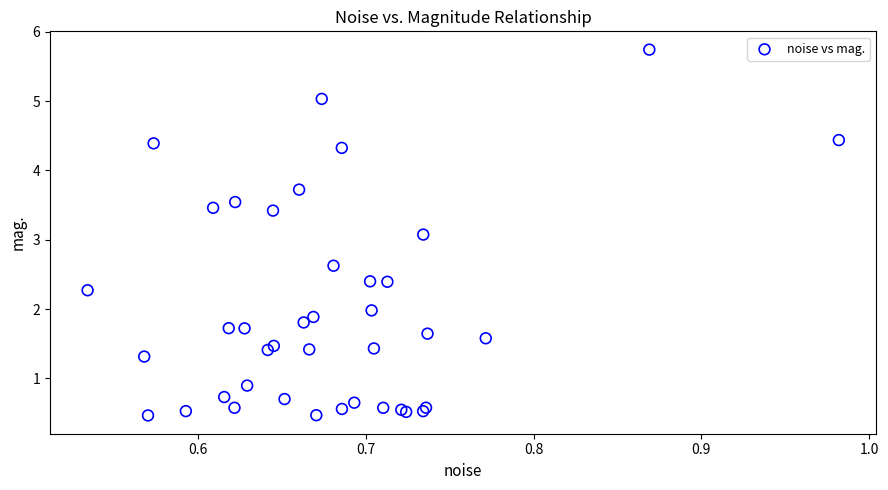

What Y value in the scatter plot is closest to 3?

3.1